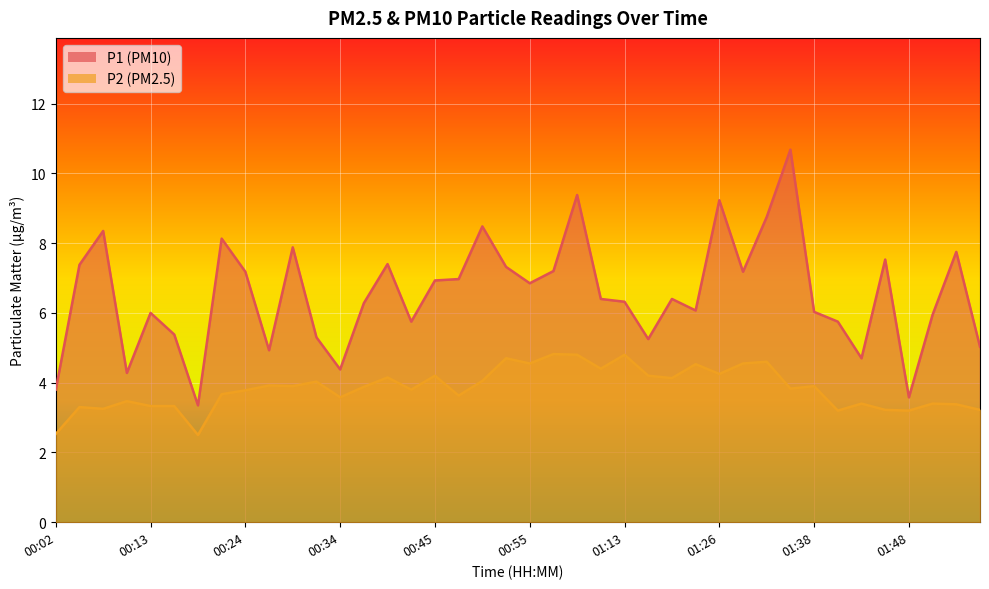

Which label corresponds to the largest value in the chart?

01:35